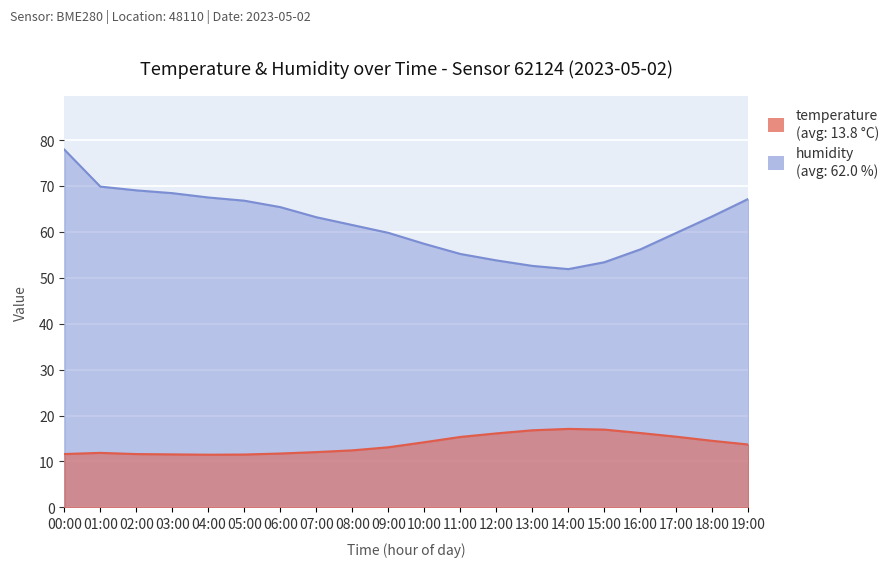

How many values in the humidity series are below 63?

10